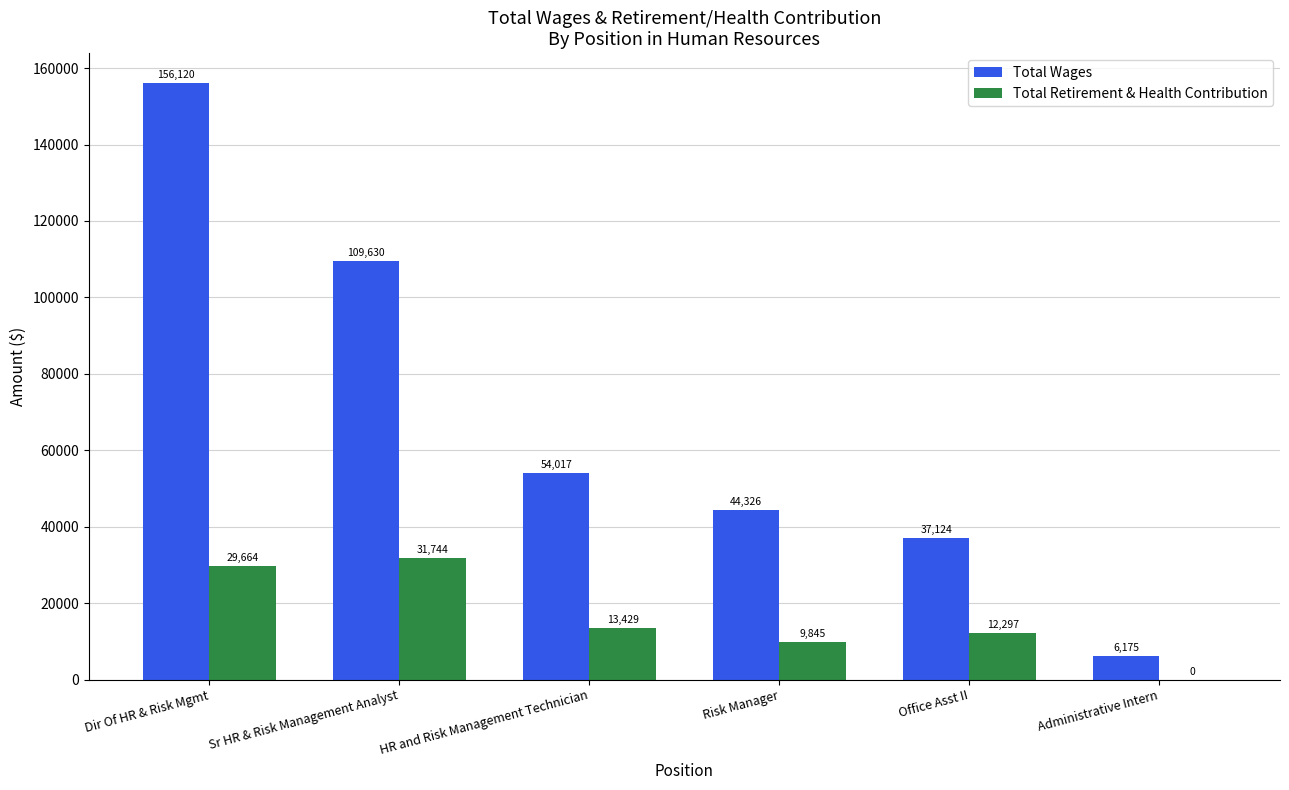

Which series has the largest total across all categories?

Total Wages